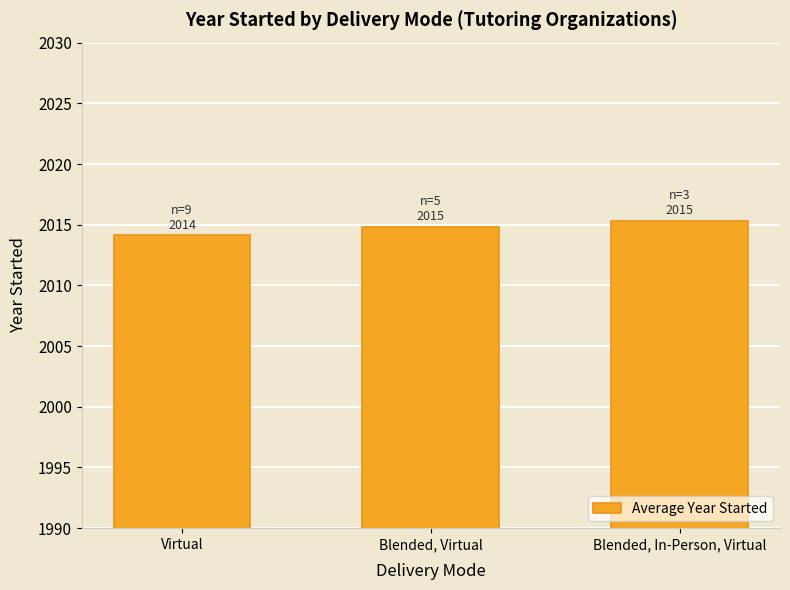

What is the value of the 3rd bar from the left?

2015.3